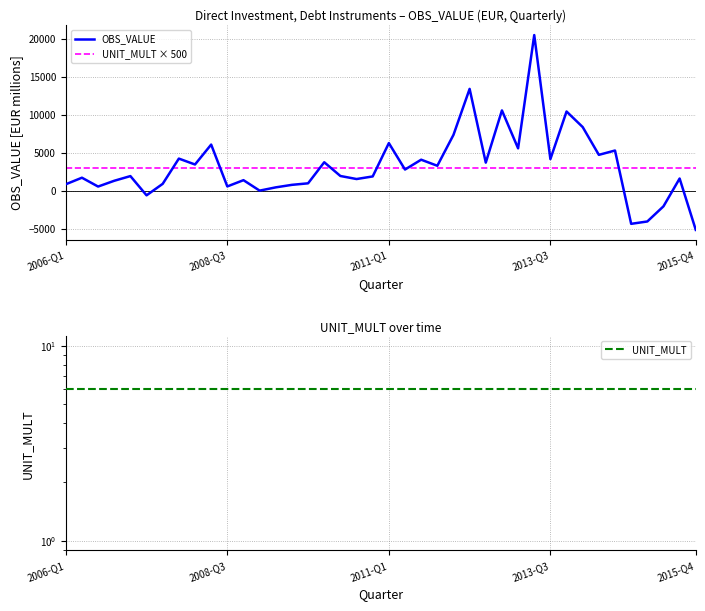

Which series has the widest spread of values?

OBS_VALUE